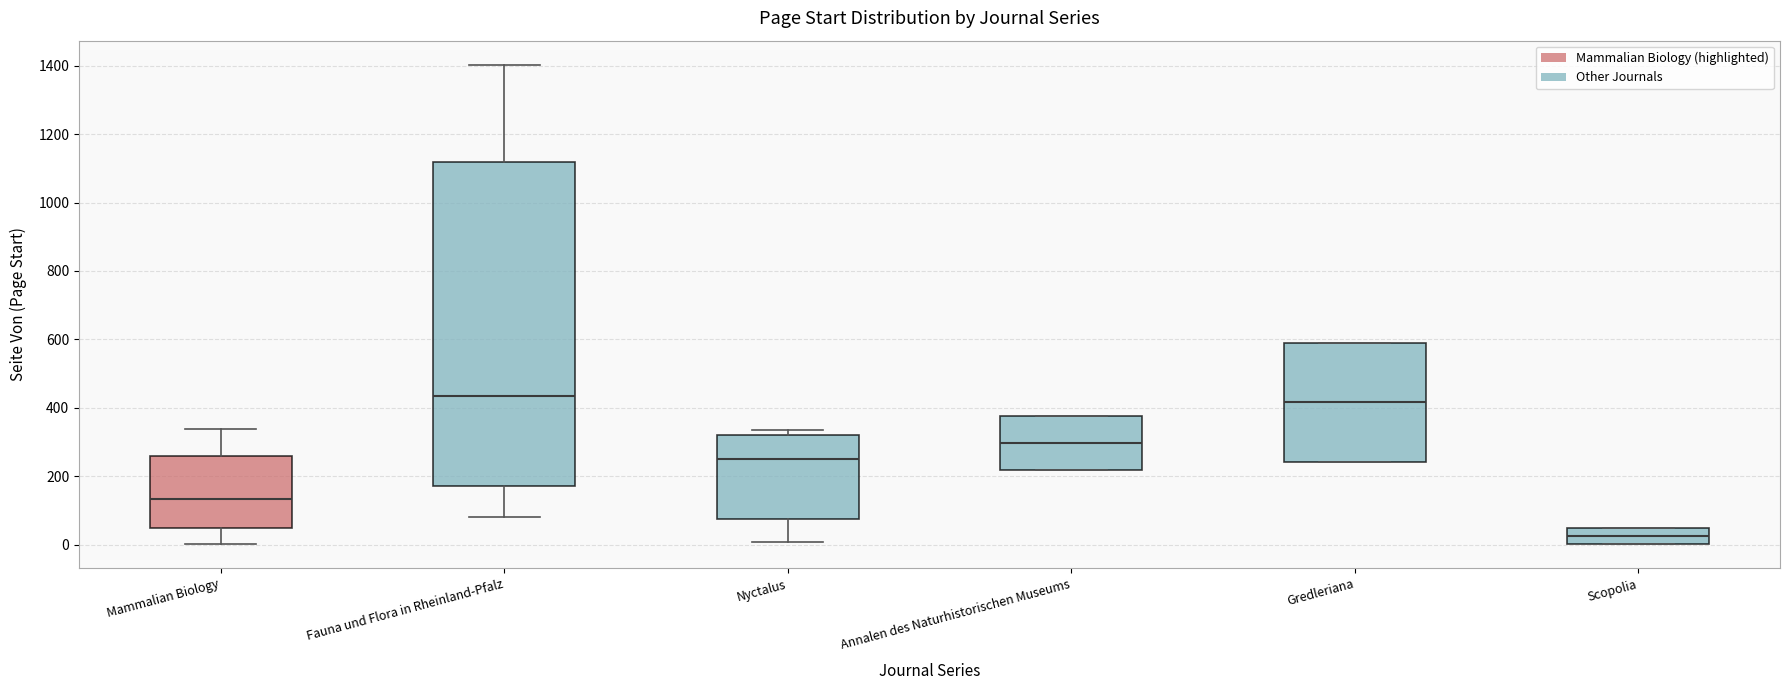

Comparing the boxes themselves (not the whiskers), which one is the tallest?

Fauna und Flora in Rheinland-Pfalz